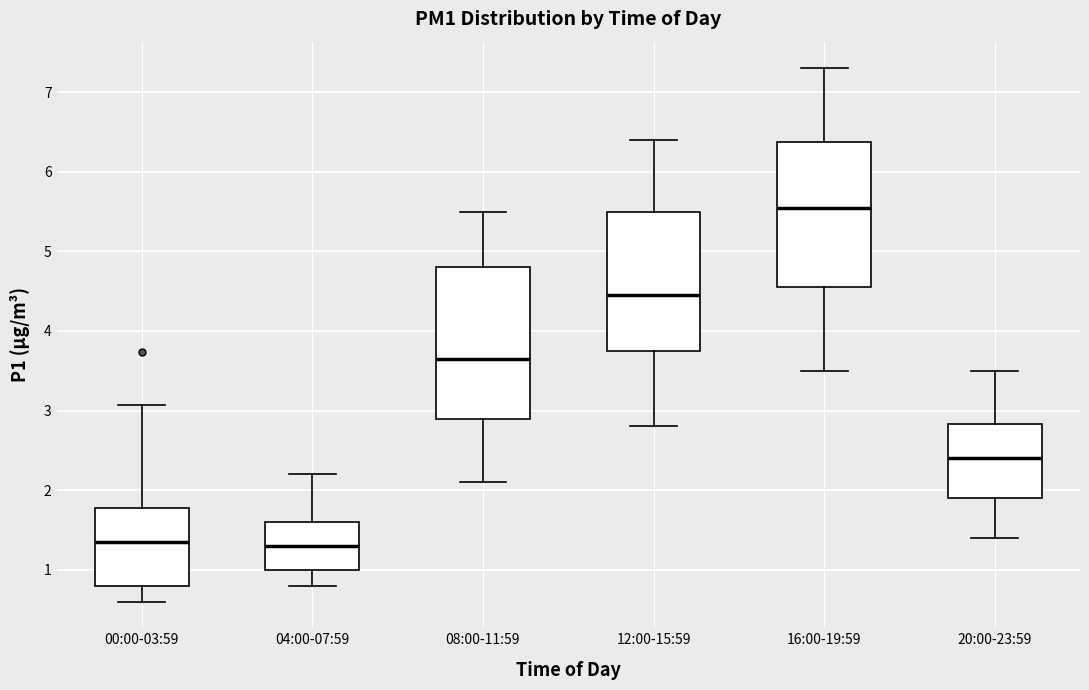

Reading left to right, read every box against the y-axis: the position of its median line, the range the box covers, and the ends of its whiskers. The values are not printed on the chart, so give them approximately, as read against the axis.

00:00-03:59: median 1.4, box 0.8 to 1.8, whiskers 0.6 to 3.1
04:00-07:59: median 1.3, box 1.0 to 1.6, whiskers 0.8 to 2.2
08:00-11:59: median 3.7, box 2.9 to 4.8, whiskers 2.1 to 5.5
12:00-15:59: median 4.5, box 3.8 to 5.5, whiskers 2.8 to 6.4
16:00-19:59: median 5.6, box 4.6 to 6.4, whiskers 3.5 to 7.3
20:00-23:59: median 2.4, box 1.9 to 2.8, whiskers 1.4 to 3.5